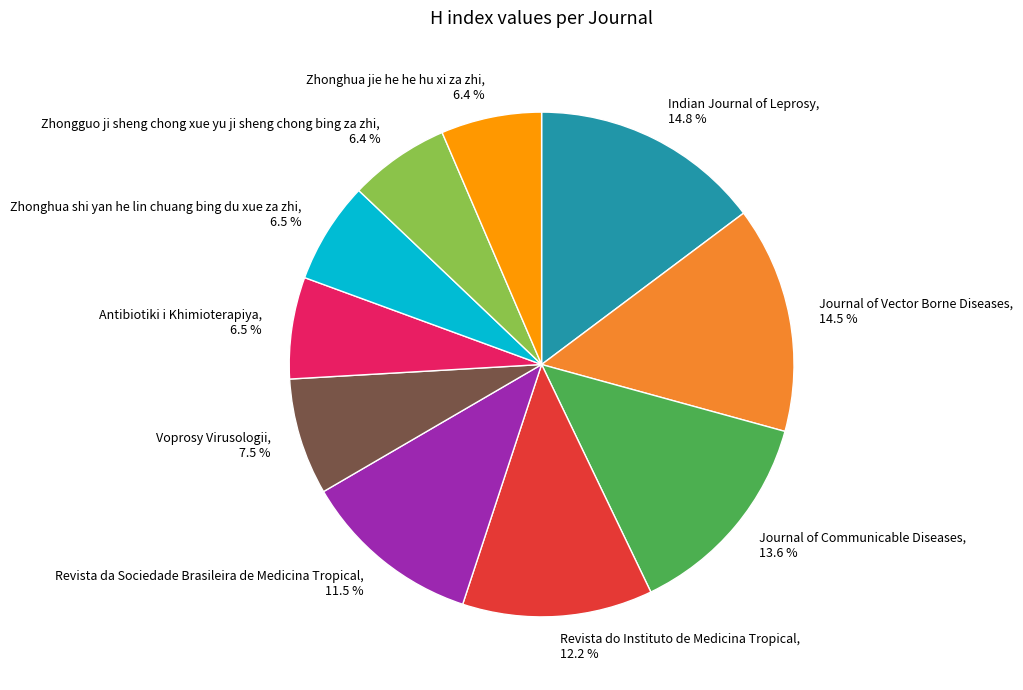

Which has a higher value, Journal of Communicable Diseases or Indian Journal of Leprosy?

Indian Journal of Leprosy